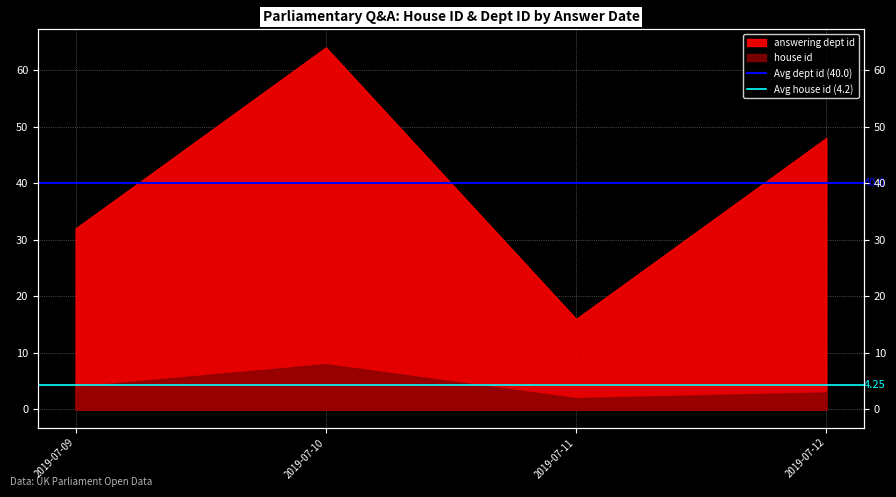

The Avg house id (4.2) series shows 4.2 at 2019-07-09. True or false?

True